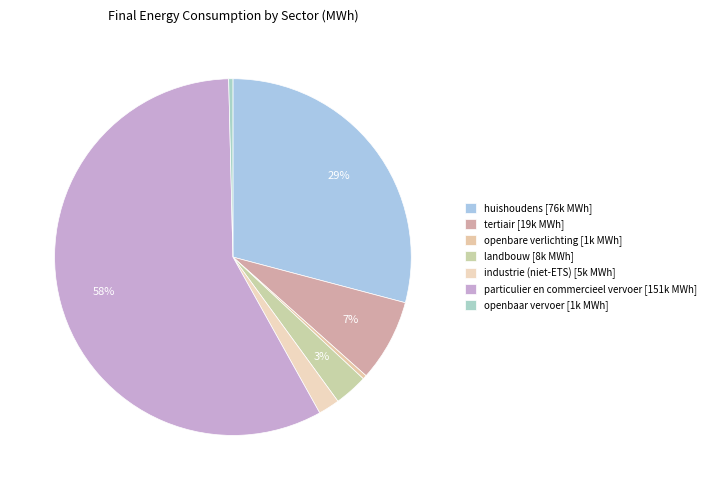

Between huishoudens and landbouw, which is larger?

huishoudens